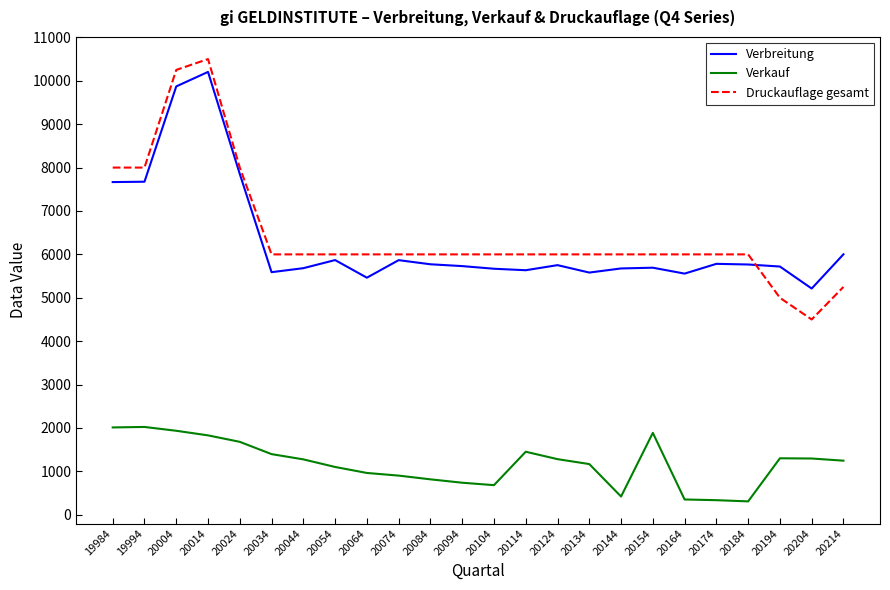

Does the chart display data point markers on the line(s)?

No